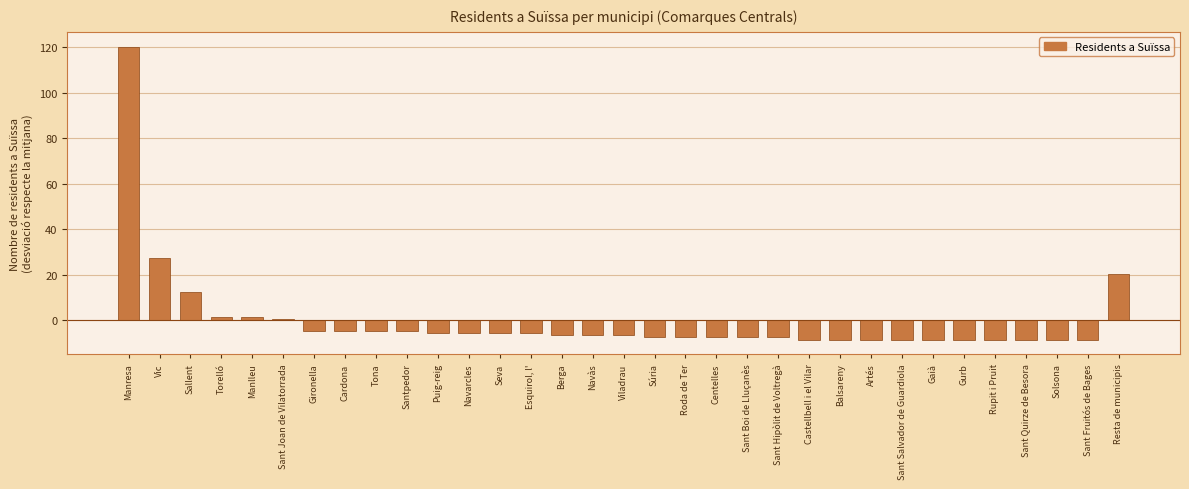

Is it true that the value at Artés is -14.3?

False